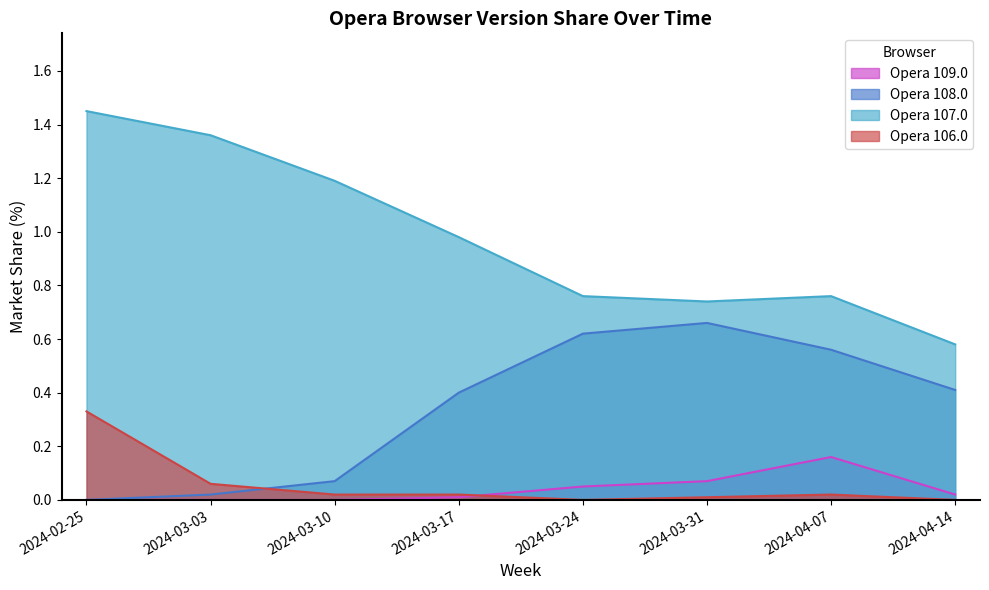

At which label is Opera 107.0 closest to 1?

2024-03-17